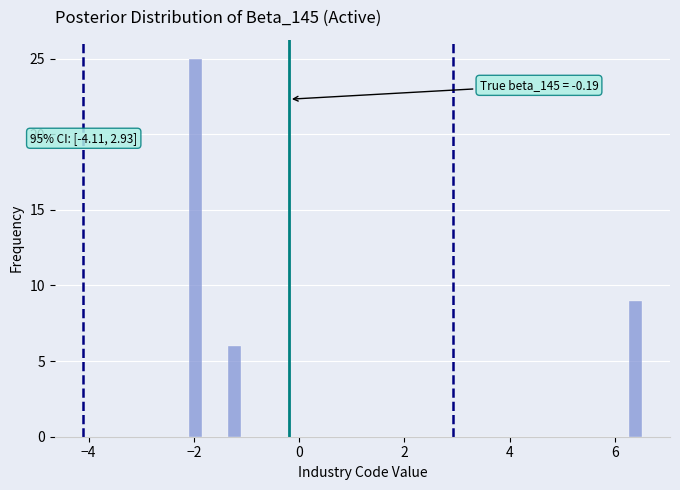

Around what value on the x-axis is the tallest bar? Give the approximate position of its centre, as read against the axis.

-2.0